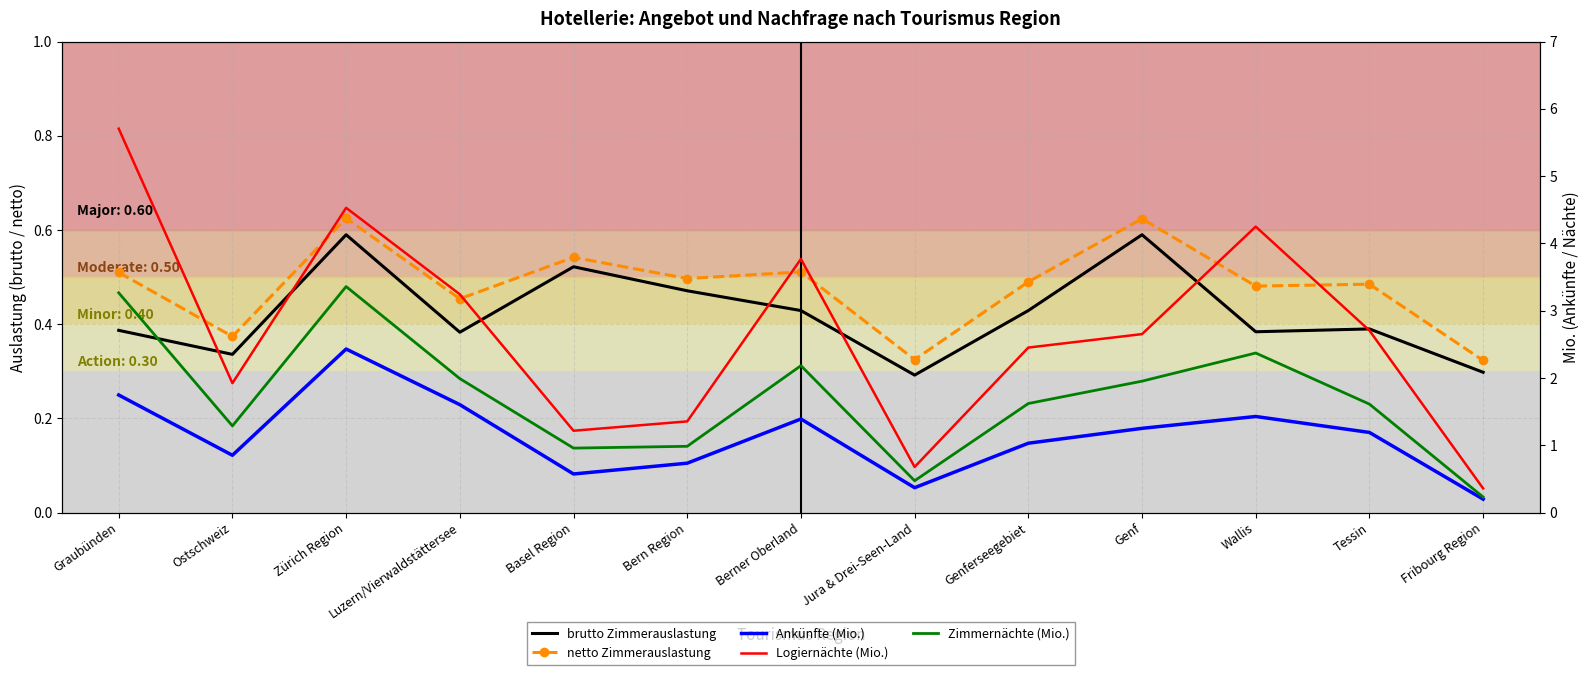

At which category does the chart reach its minimum across all series?

Fribourg Region